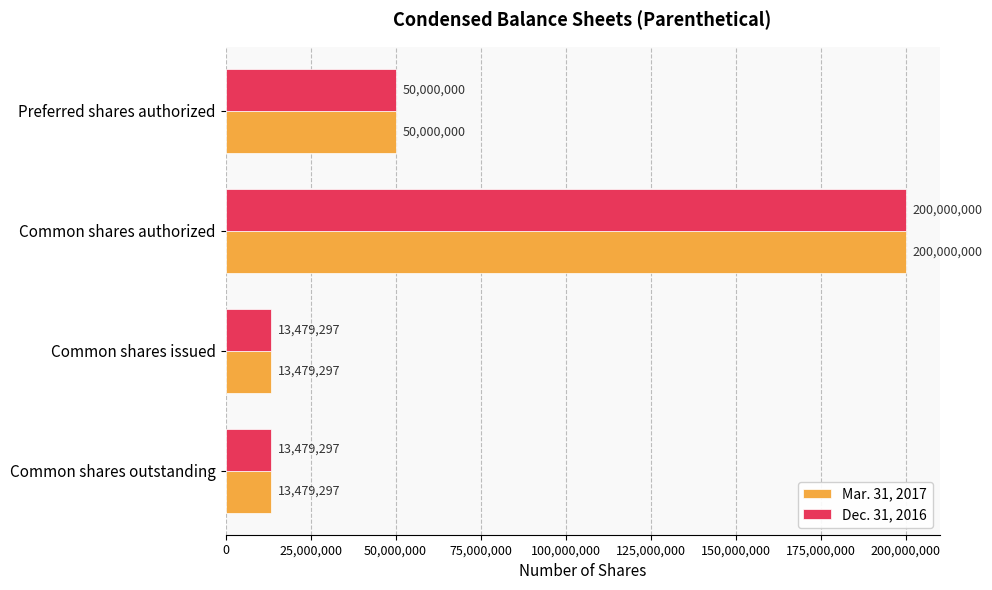

What value does the Mar. 31, 2017 series have at Common shares issued, to the nearest 10?

13479300